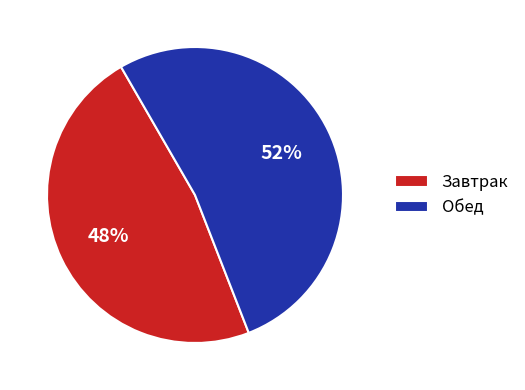

To the nearest percent, what percentage of the pie is Завтрак?

48%